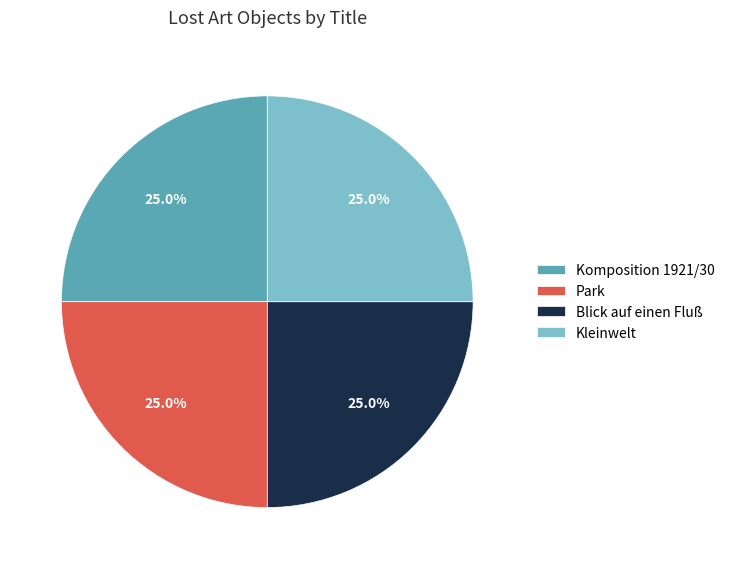

To the nearest percent, what is the combined percentage of Komposition 1921/30 and Park?

50%